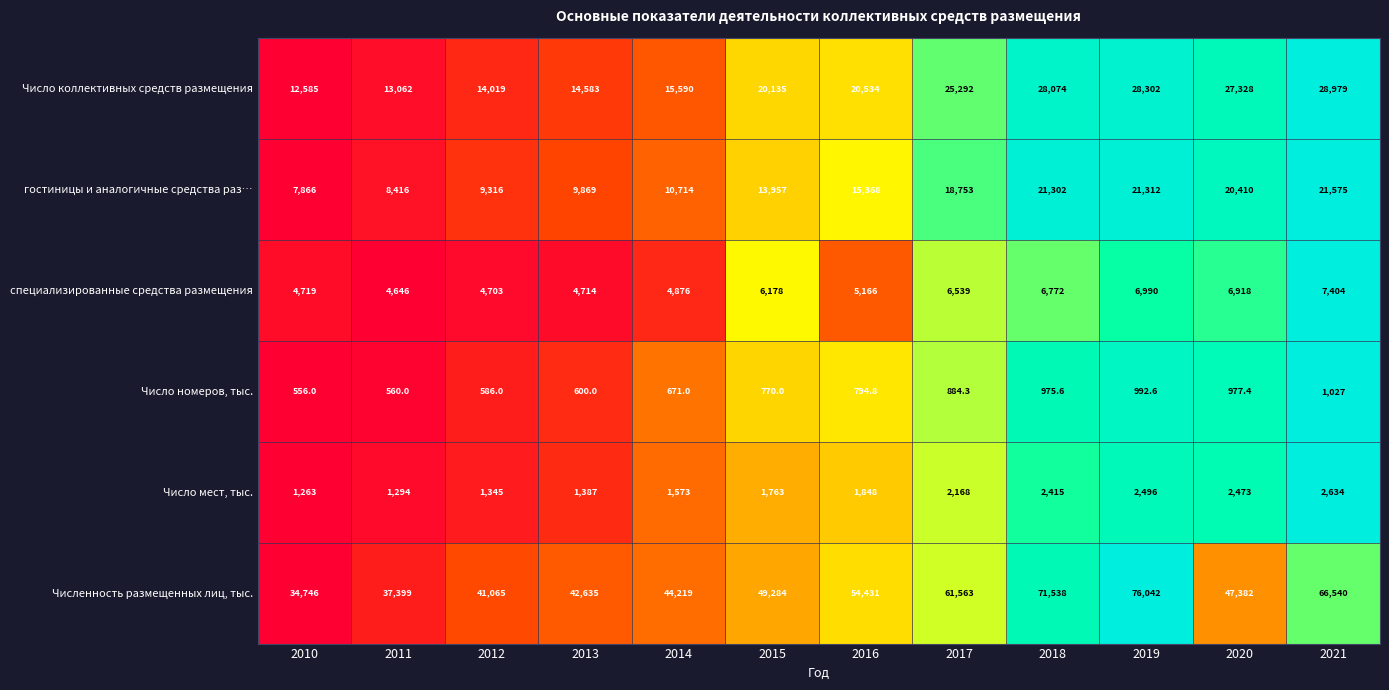

What is the average value of the специализированные средства размещения series?

5802.1